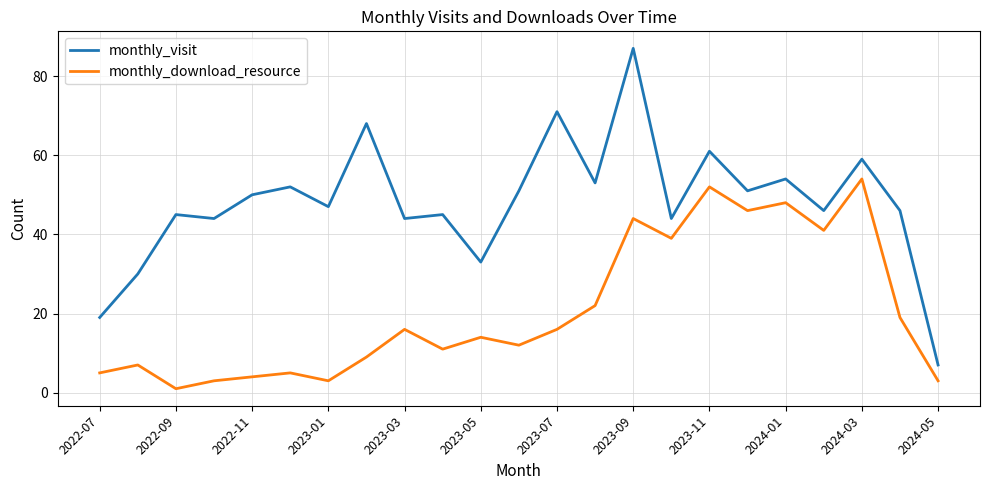

How many values in the monthly_download_resource series are below 14?

11